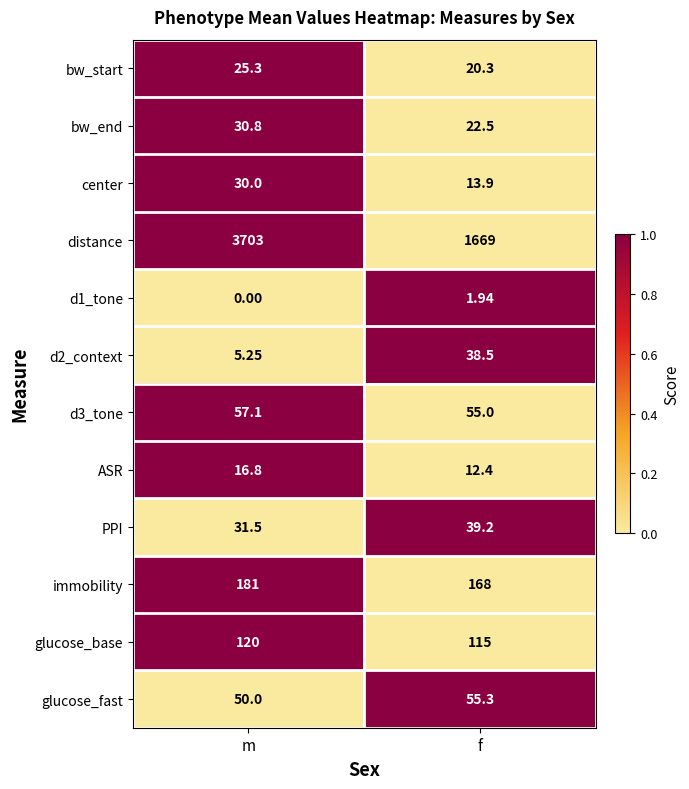

Where does the bw_end series first go above 30?

m